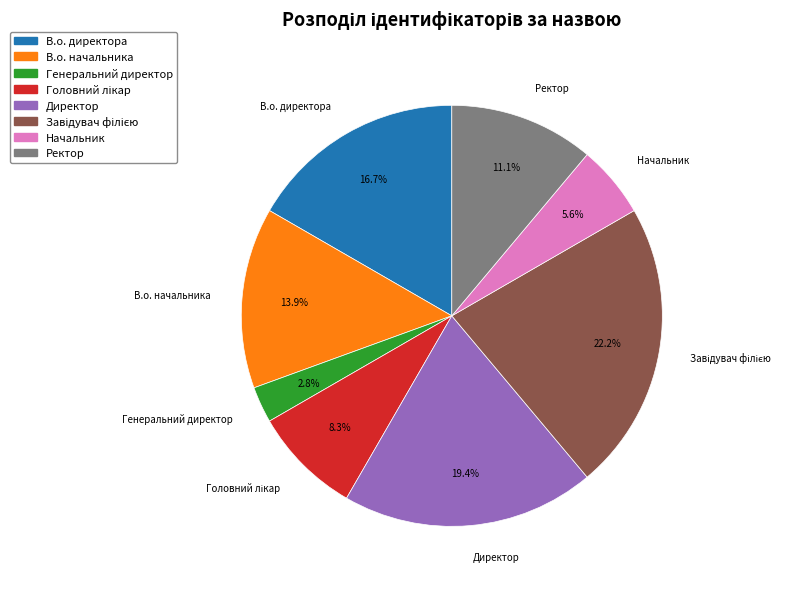

What is the smallest slice in the pie chart?

Генеральний директор